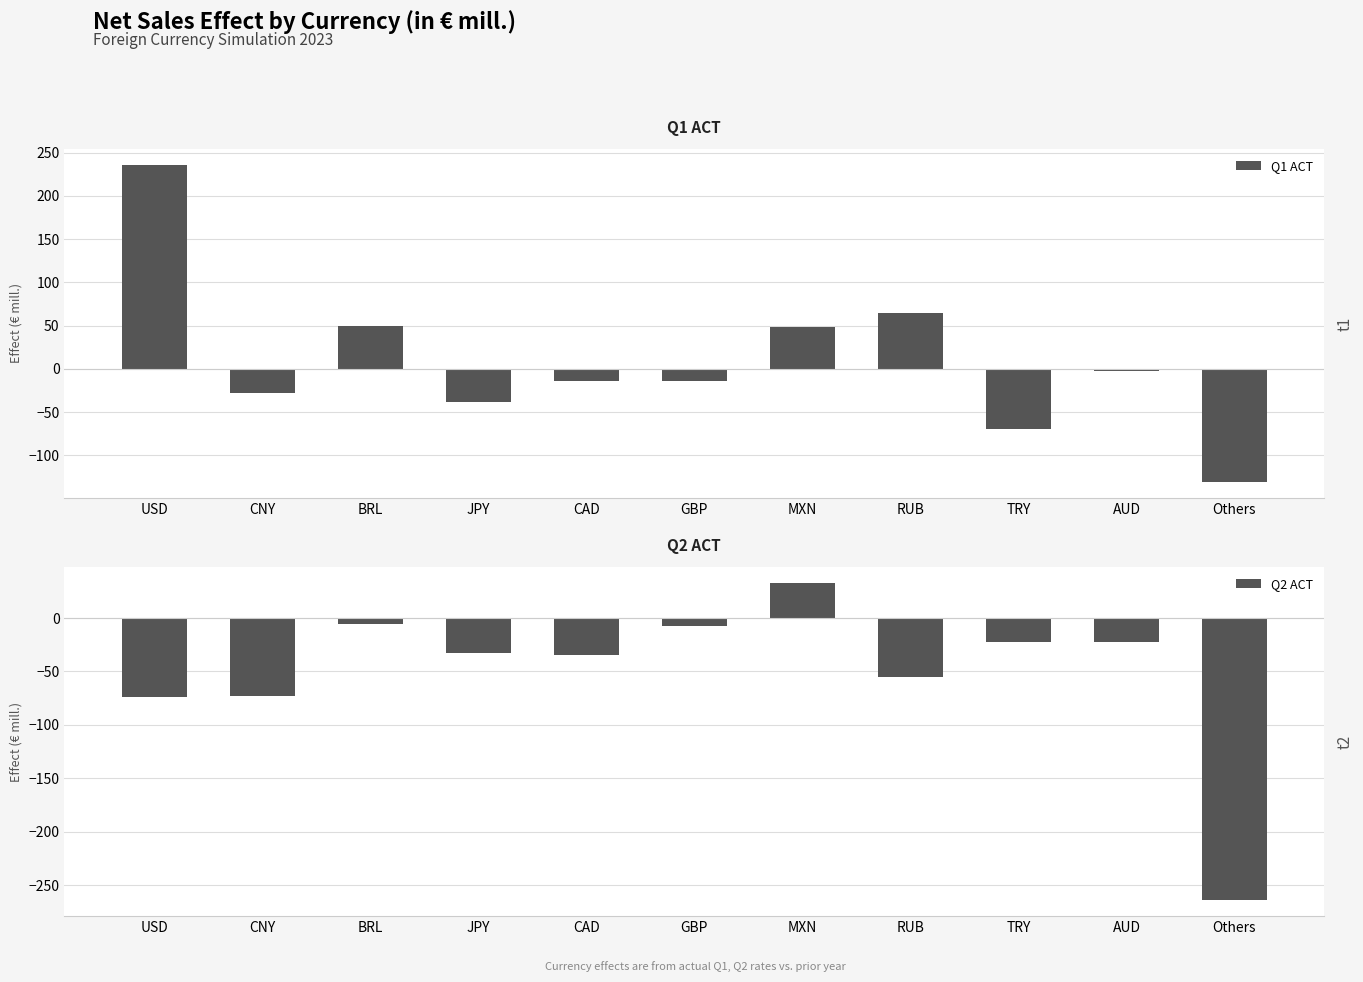

Reading left to right, extract all data points from this chart.

Q1 ACT: USD=236	CNY=-28	BRL=49	JPY=-38	CAD=-14	GBP=-14	MXN=48	RUB=65	TRY=-69	AUD=-3	Others=-131
Q2 ACT: USD=-74	CNY=-73	BRL=-6	JPY=-33	CAD=-35	GBP=-7	MXN=33	RUB=-55	TRY=-22	AUD=-22	Others=-264